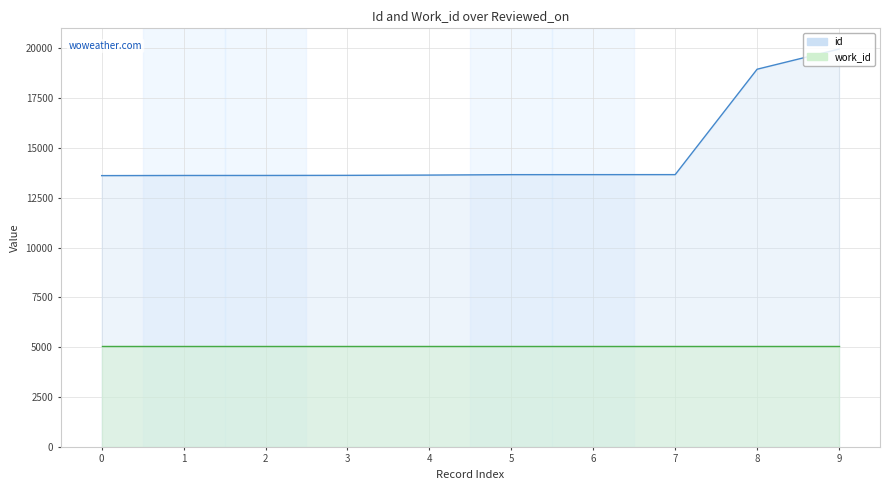

Between 0 and 4, which is larger?

4